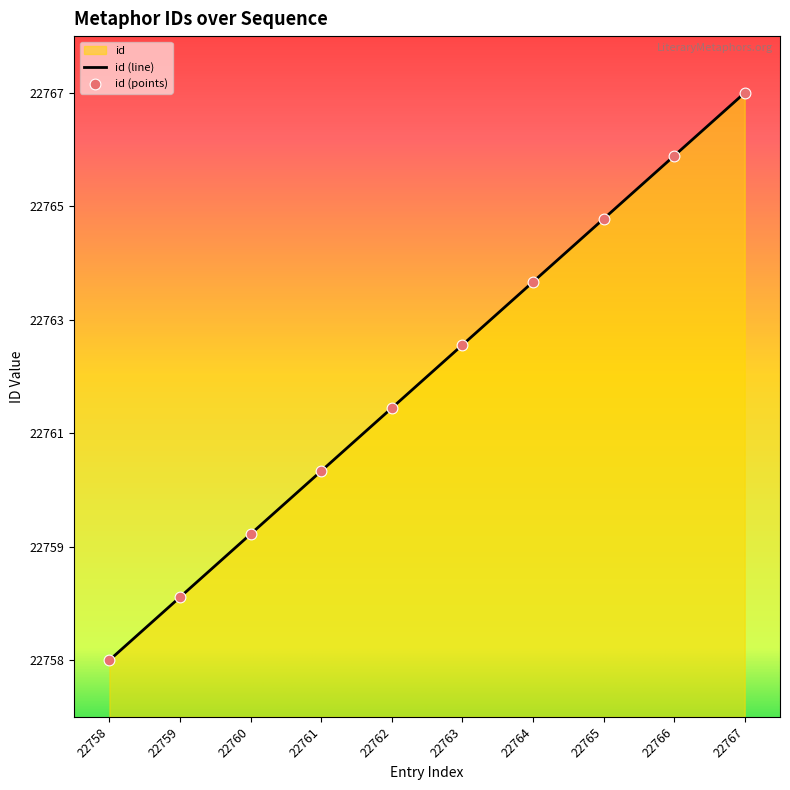

Which has a higher value, 22758 or 22762?

22762